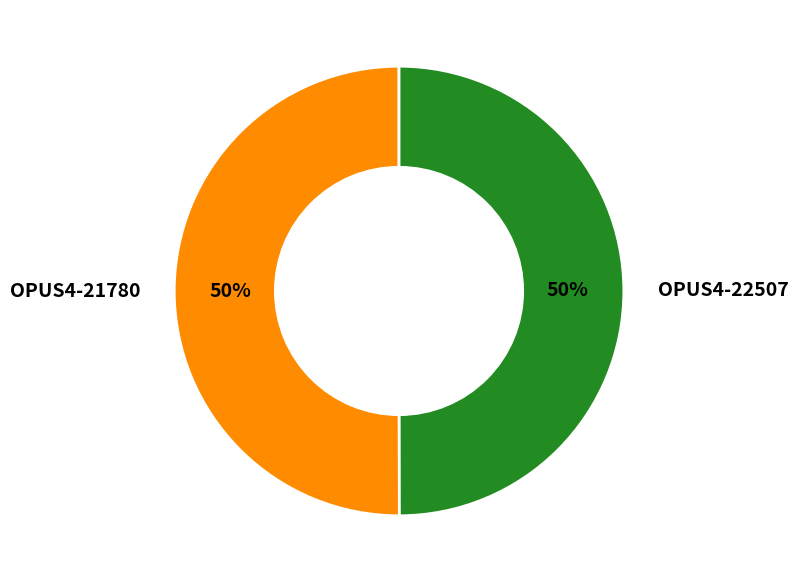

How many segments does this pie chart have?

2